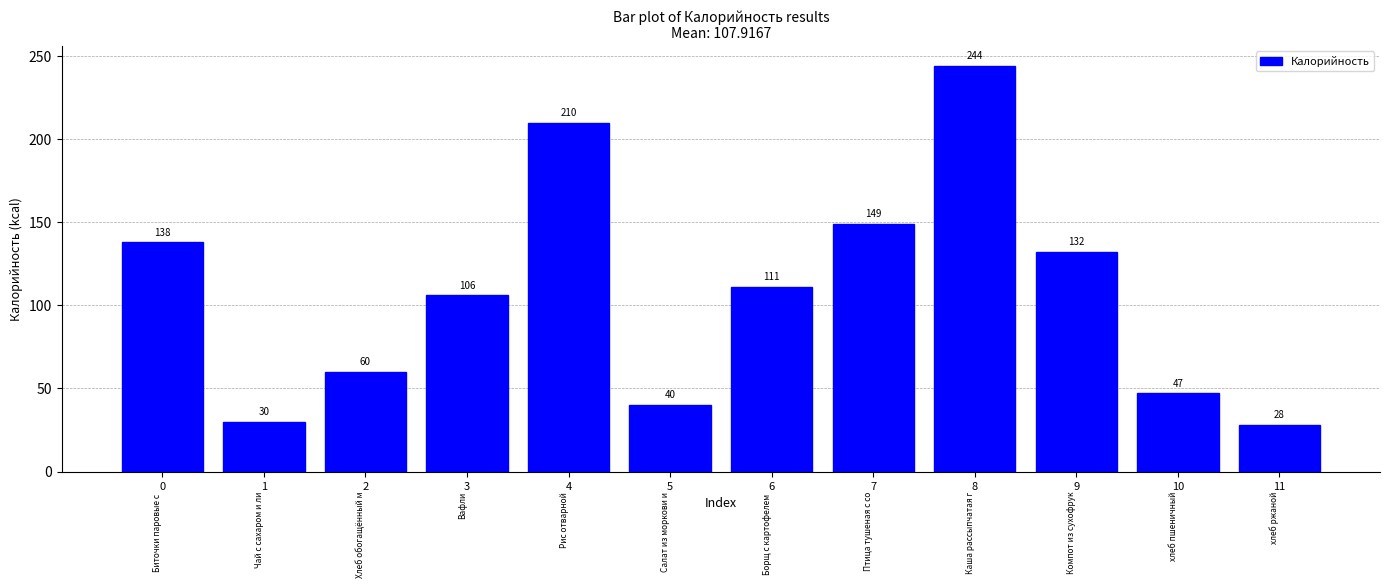

At which category does the chart reach its minimum across all series?

11